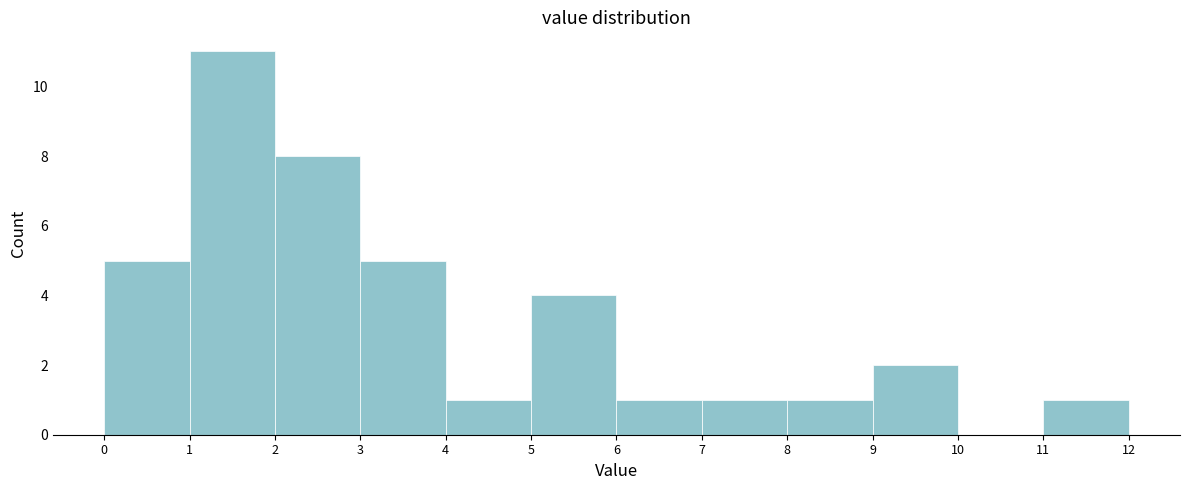

How tall is the bar that spans 9 to 10 on the x-axis? The values are not printed on the chart, so give them approximately, as read against the axis.

2